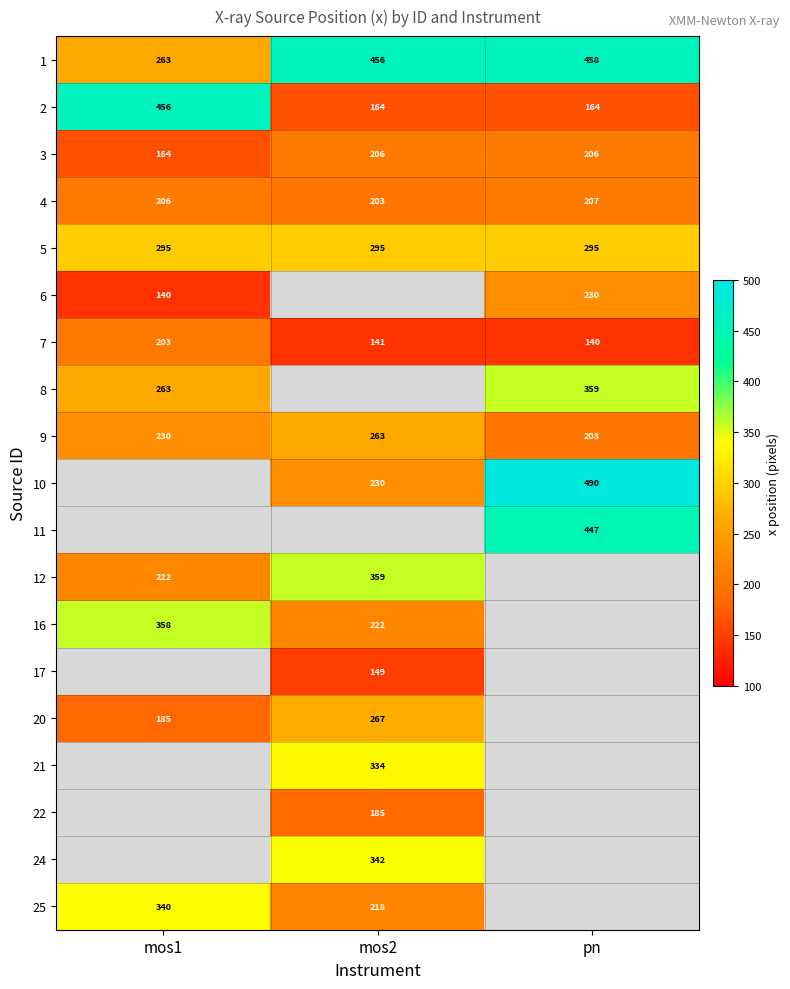

At which category does the chart reach its peak across all series?

pn